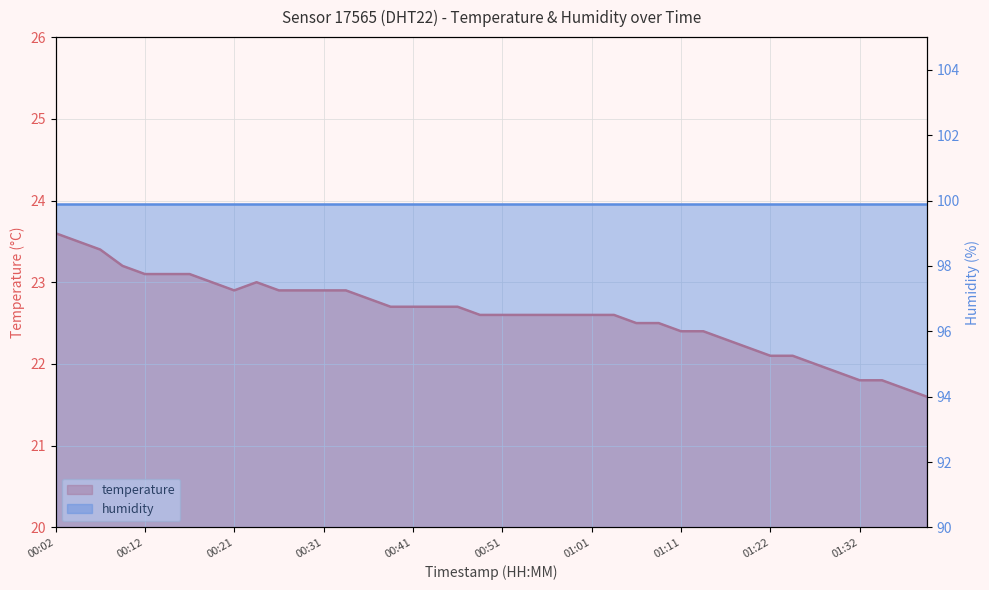

What is the label of the 6th point from the left?

00:14